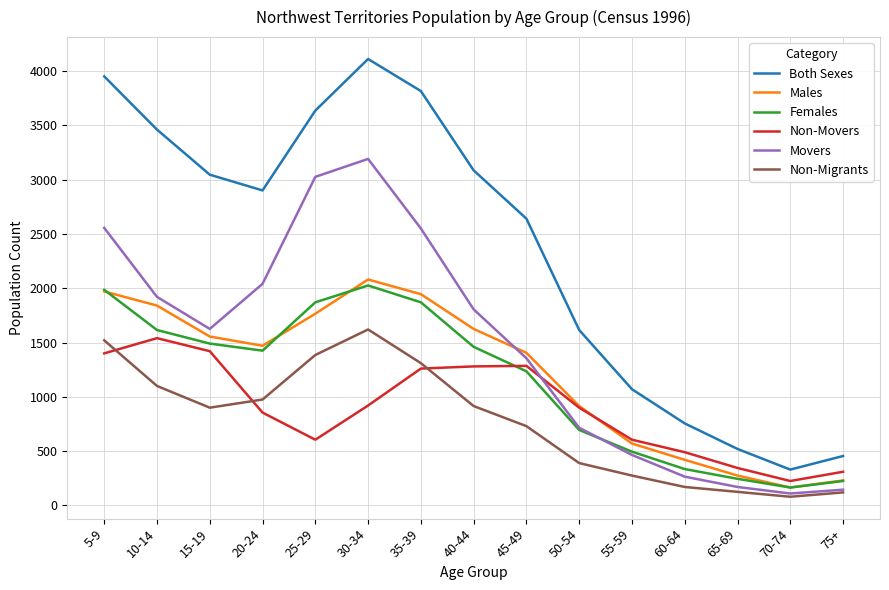

At which label does Movers first exceed 1625?

5-9